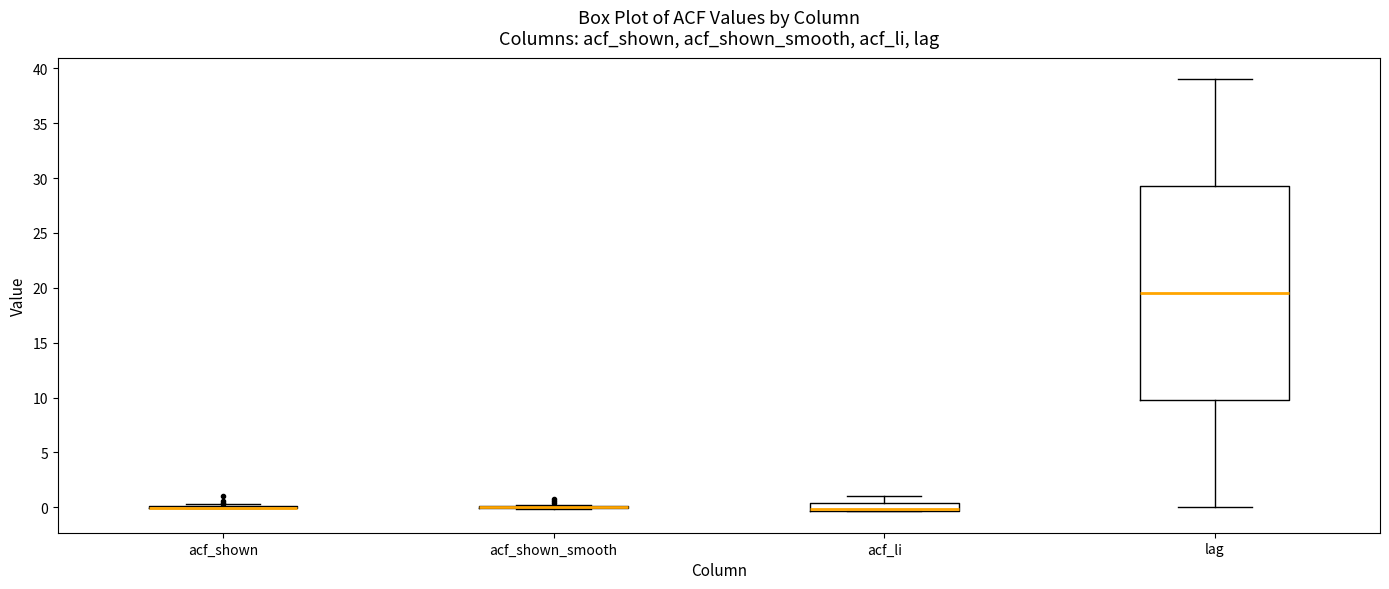

Comparing the boxes themselves (not the whiskers), which one is the tallest?

lag